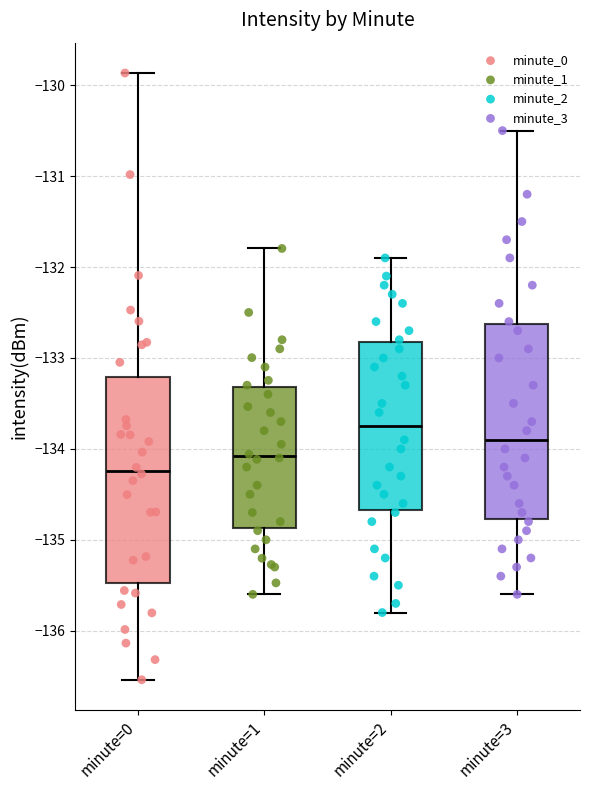

Reading left to right, read every box against the y-axis: the position of its median line, the range the box covers, and the ends of its whiskers. The values are not printed on the chart, so give them approximately, as read against the axis.

minute=0: median -134.2, box -135.5 to -133.2, whiskers -136.5 to -129.9
minute=1: median -134.1, box -134.9 to -133.3, whiskers -135.6 to -131.8
minute=2: median -133.7, box -134.7 to -132.8, whiskers -135.8 to -131.9
minute=3: median -133.9, box -134.8 to -132.6, whiskers -135.6 to -130.5